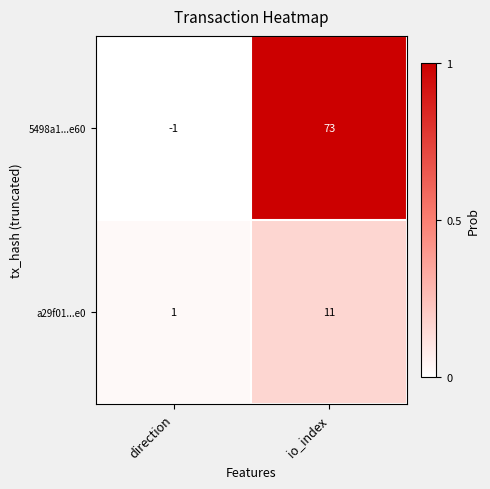

What is the maximum value shown in the chart?

73